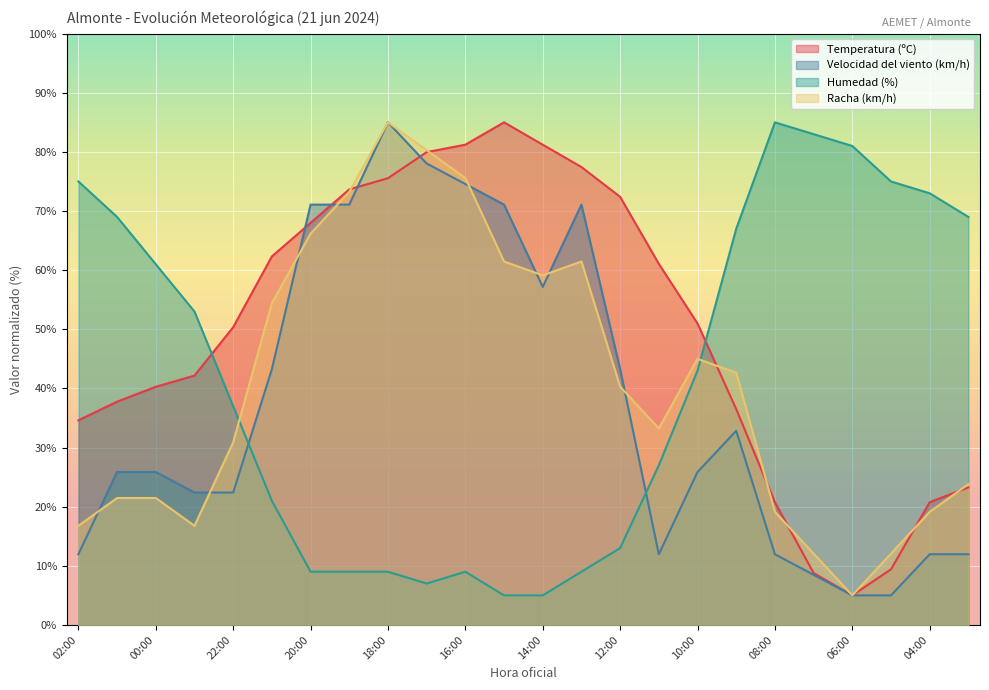

How many series are shown in this chart?

4